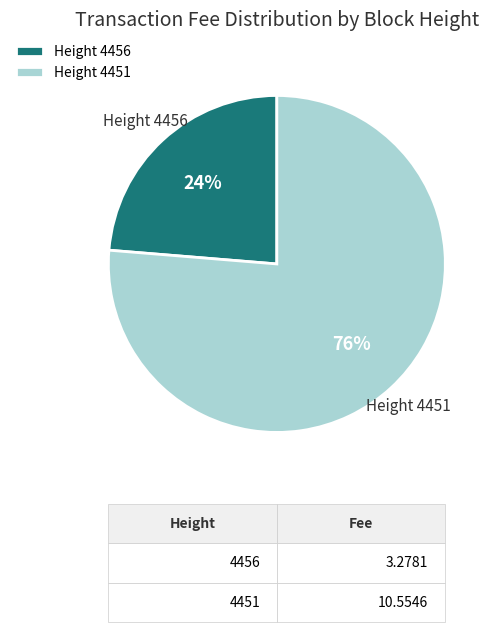

To the nearest percent, what is the average slice percentage?

50%